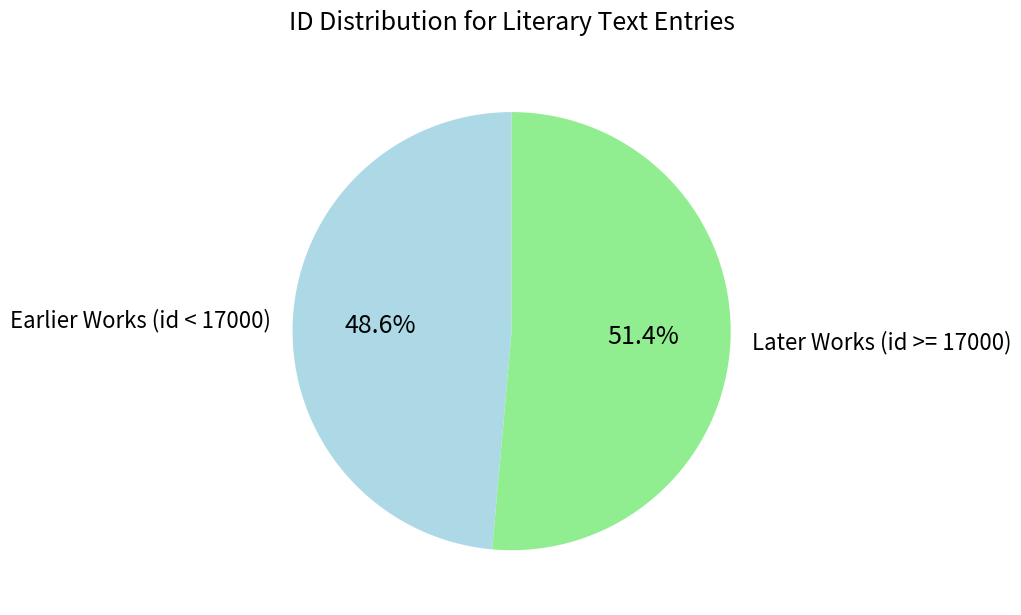

Does any single category account for the majority?

Yes